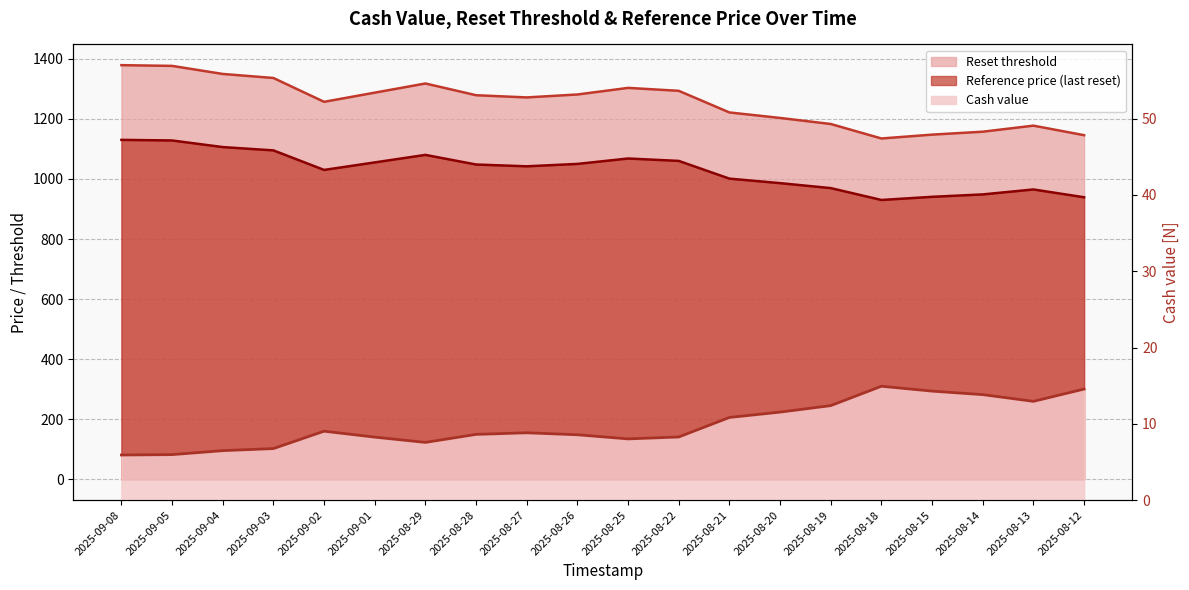

How many lines are shown in the chart?

3